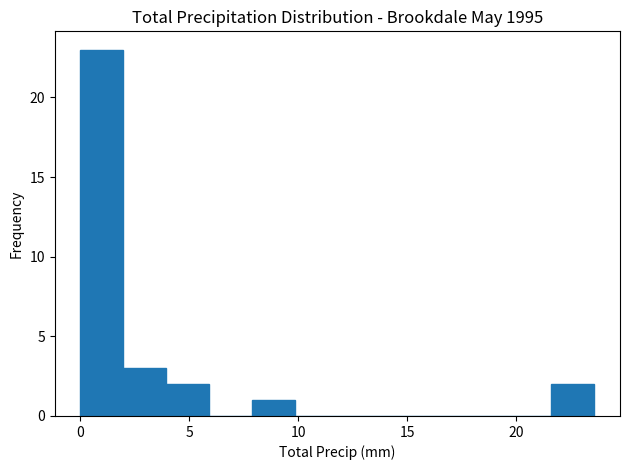

Around what value on the x-axis is the tallest bar? Give the approximate position of its centre, as read against the axis.

1.0